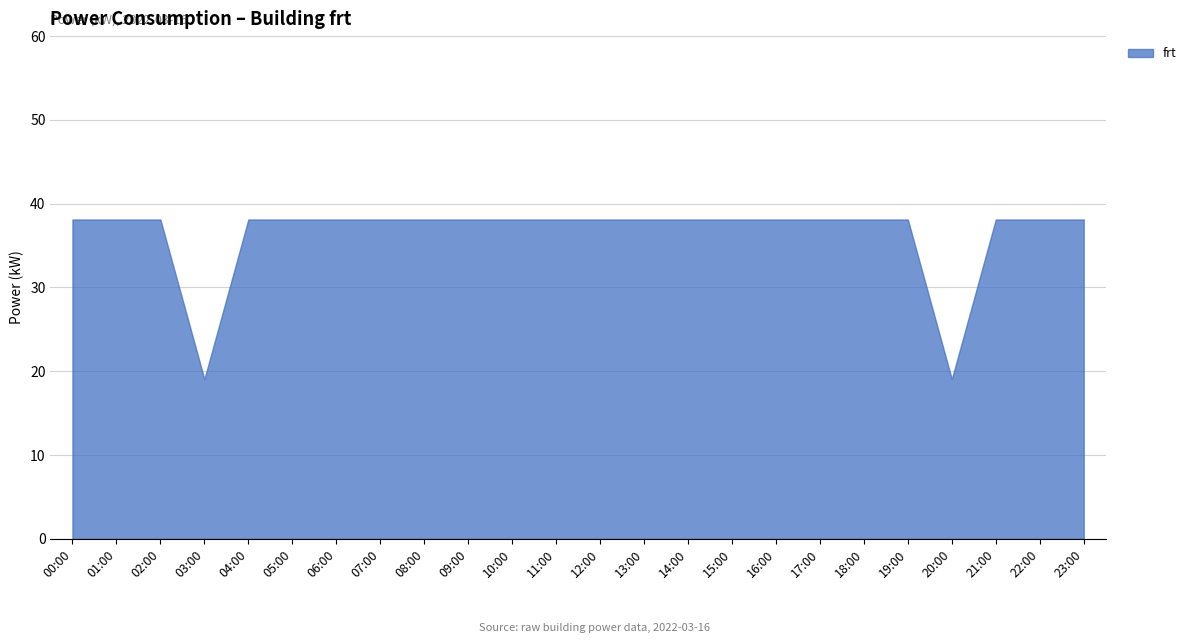

Rank the categories by value from lowest to highest.

03:00, 20:00, 00:00, 01:00, 02:00, 04:00, 05:00, 06:00, 07:00, 08:00, 09:00, 10:00, 11:00, 12:00, 13:00, 14:00, 15:00, 16:00, 17:00, 18:00, 19:00, 21:00, 22:00, 23:00